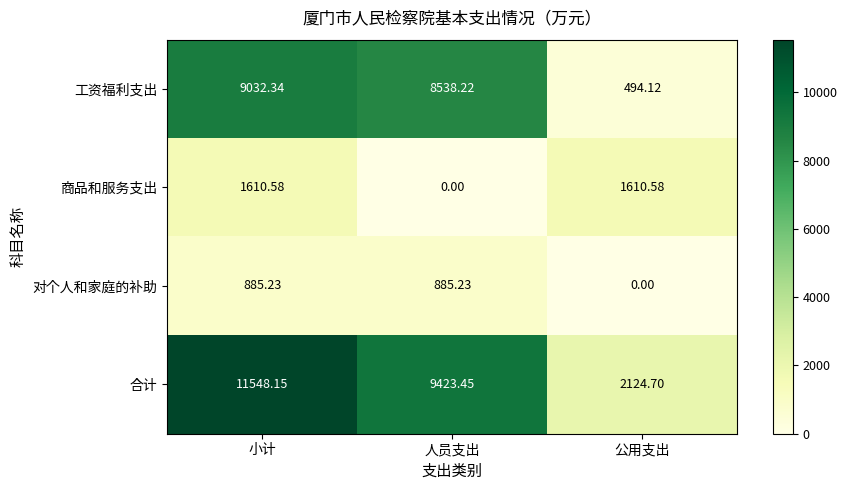

Rank the series at 人员支出 from lowest to highest value.

商品和服务支出, 对个人和家庭的补助, 工资福利支出, 合计